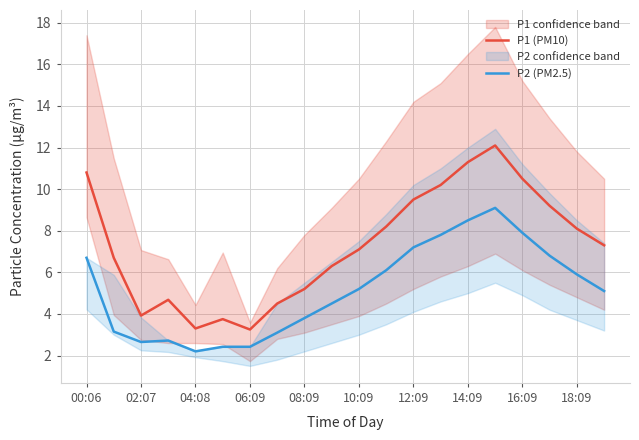

What is the maximum value shown in the chart?

12.1